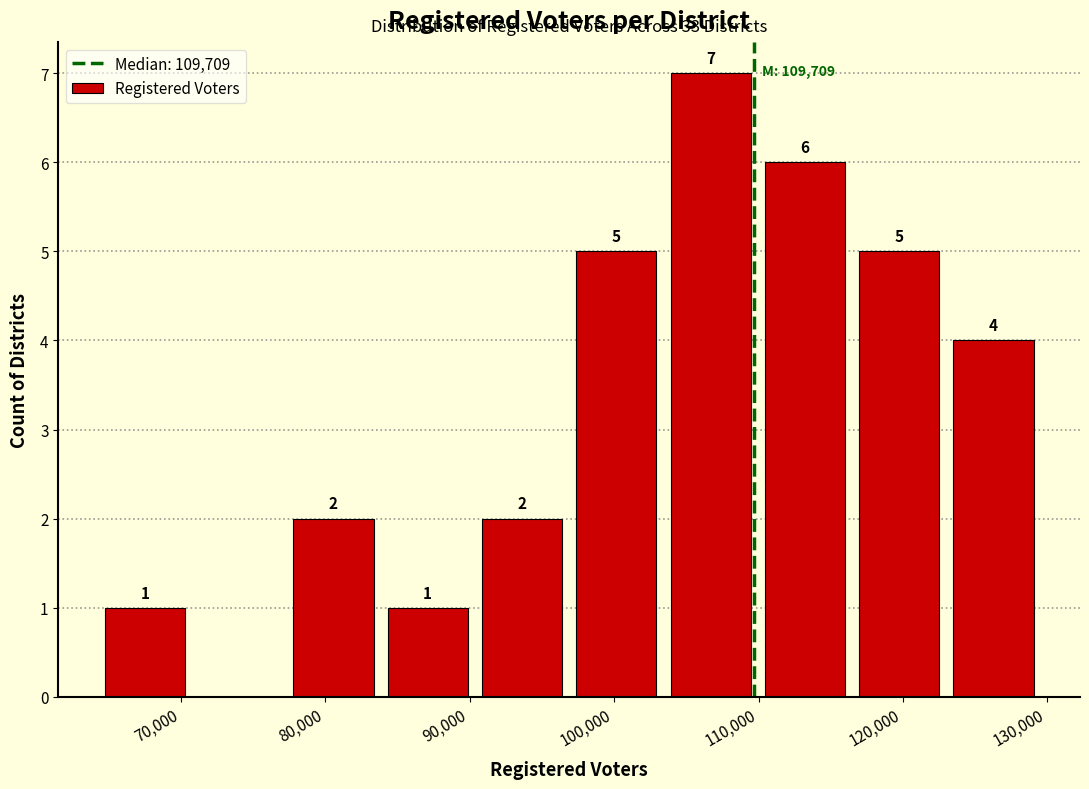

Over which range of the x-axis is the bar tallest?

104000 to 110000